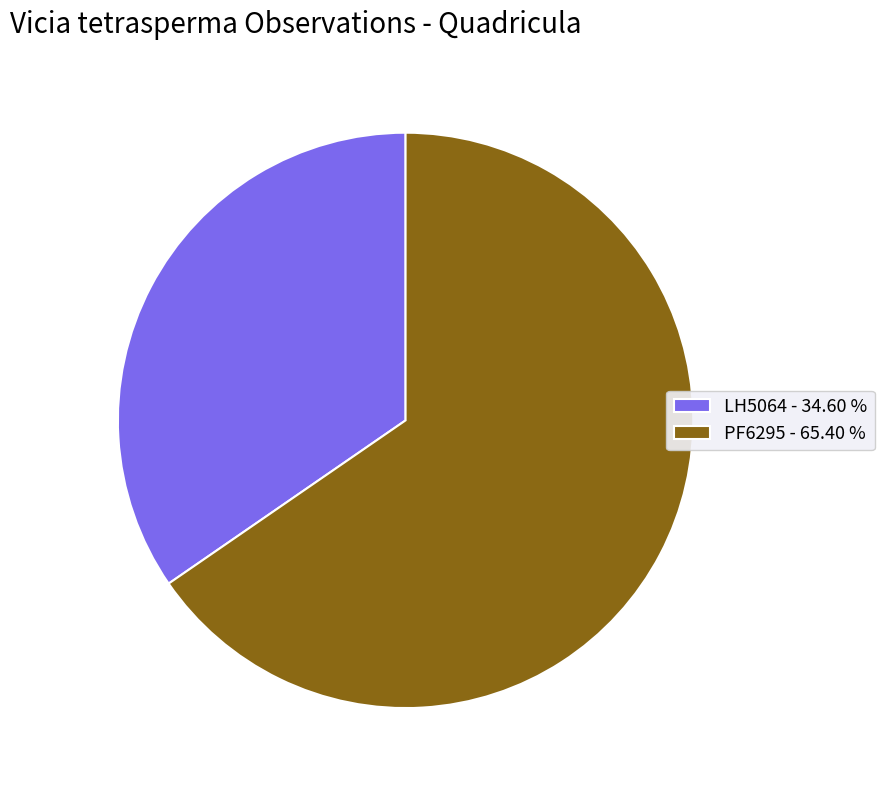

How many segments does this pie chart have?

2